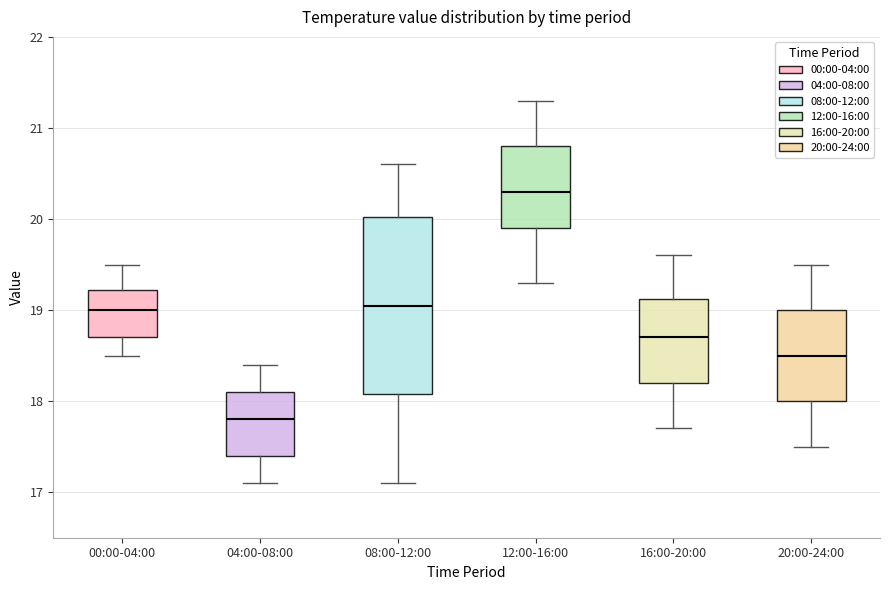

Where does the median line of the box for 20:00-24:00 sit on the y-axis? The values are not printed on the chart, so give them approximately, as read against the axis.

18.5